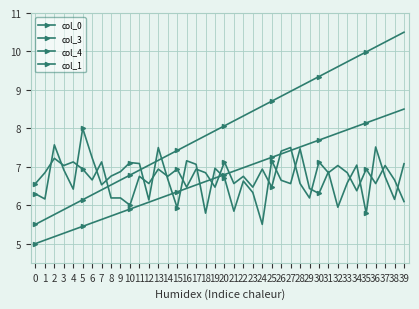

Is this an area chart (filled region under the line)?

No